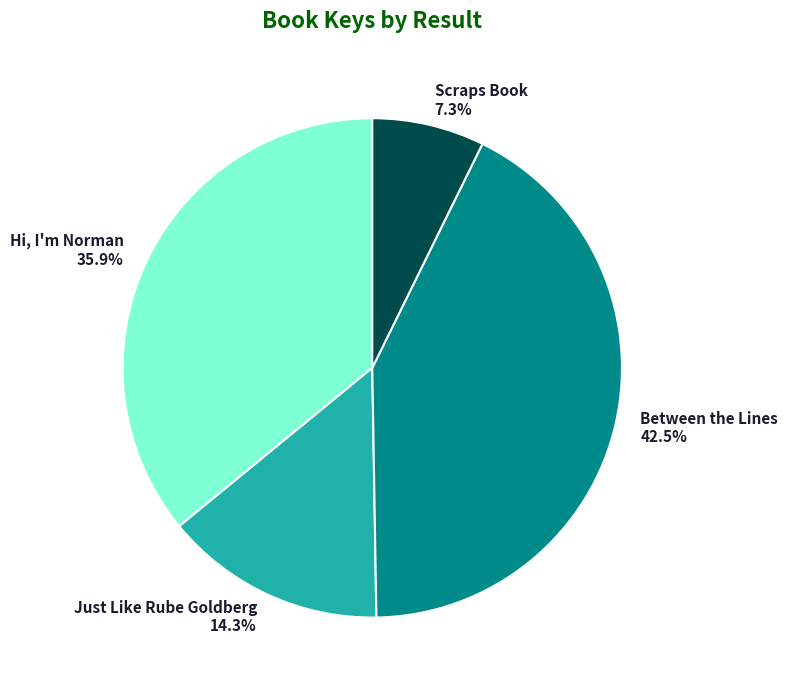

How many slices are in this pie chart?

4